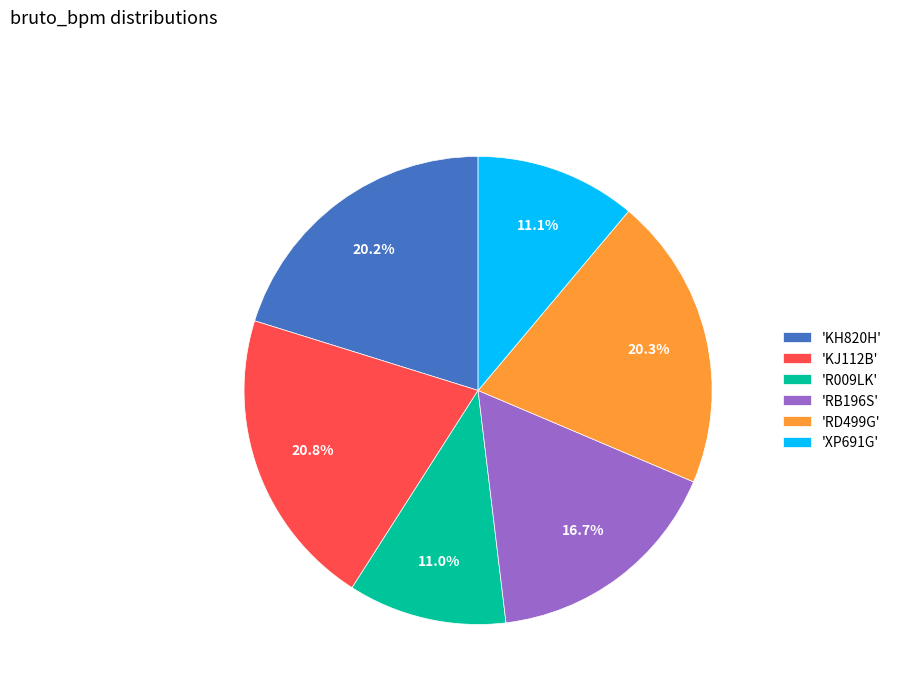

Approximately how many times larger is the value at 'RB196S' compared to 'RD499G'?

0.8